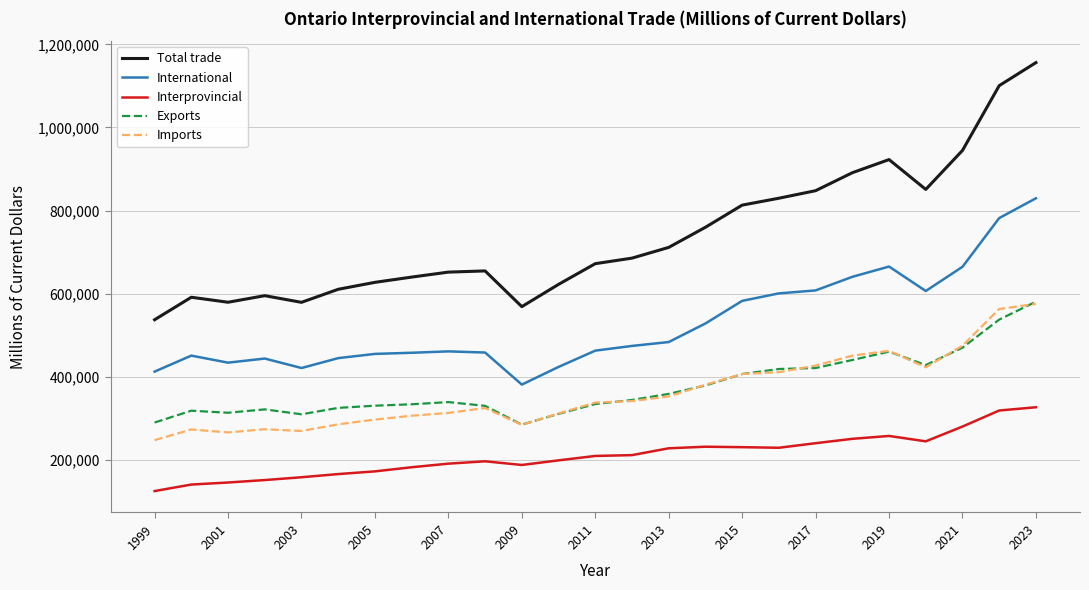

Which series has the largest range (max minus min)?

Total trade